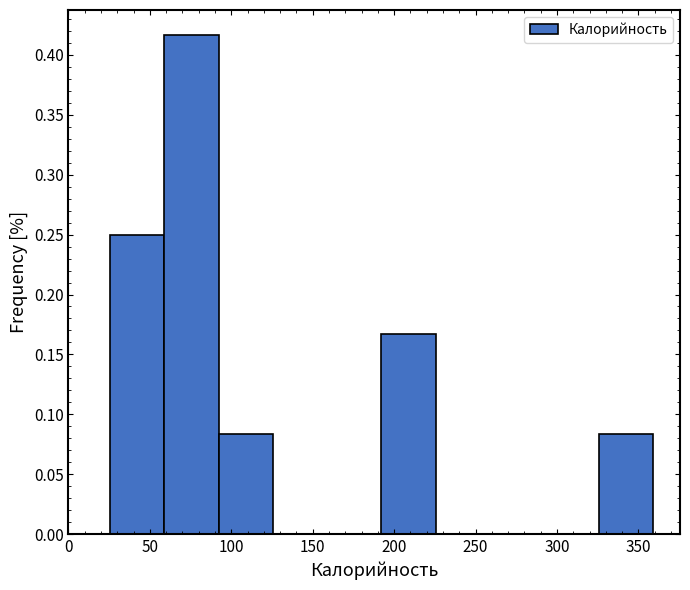

How tall is the bar that spans 325 to 360 on the x-axis? Neither the bar edges nor the heights are printed on the chart, so give them approximately, as read against the axes.

0.085